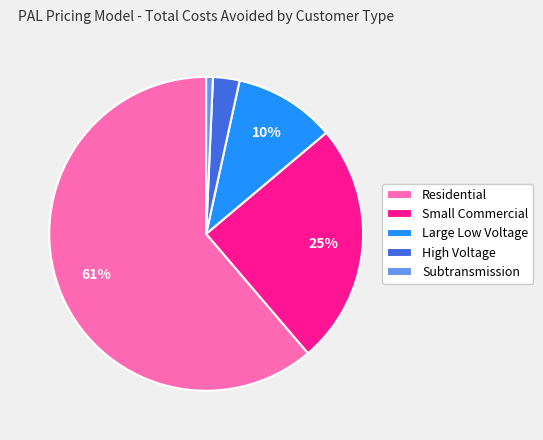

To the nearest percent, what is the average slice percentage?

20%